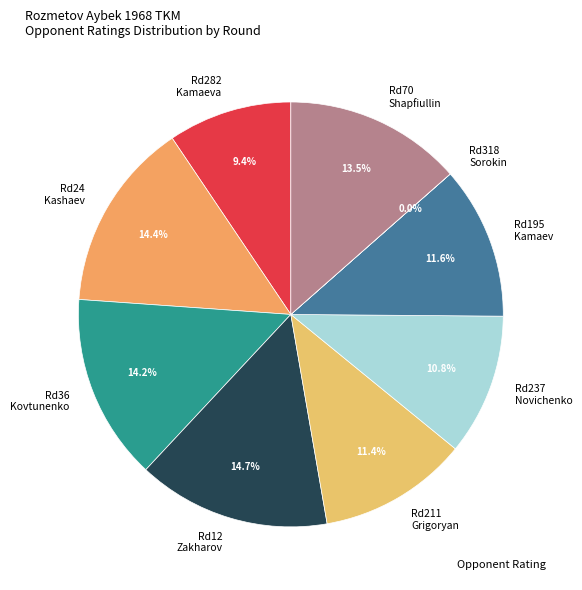

Is there a majority slice in this chart?

No